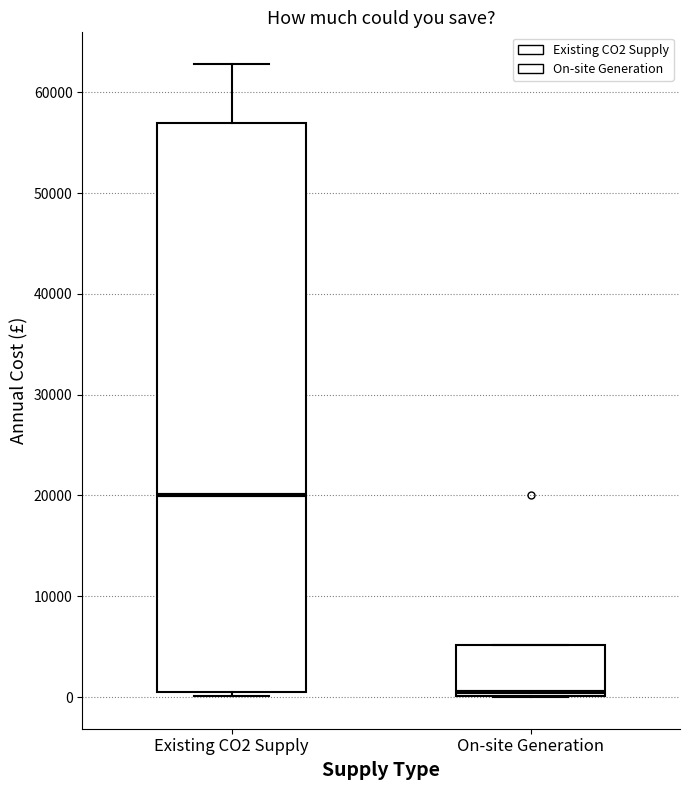

Reading left to right, read every box against the y-axis: the position of its median line, the range the box covers, and the ends of its whiskers. The values are not printed on the chart, so give them approximately, as read against the axis.

Existing CO2 Supply: median 20000, box 1000 to 57000, whiskers 0 to 63000
On-site Generation: median 1000, box 0 to 5000, whiskers 0 to 5000